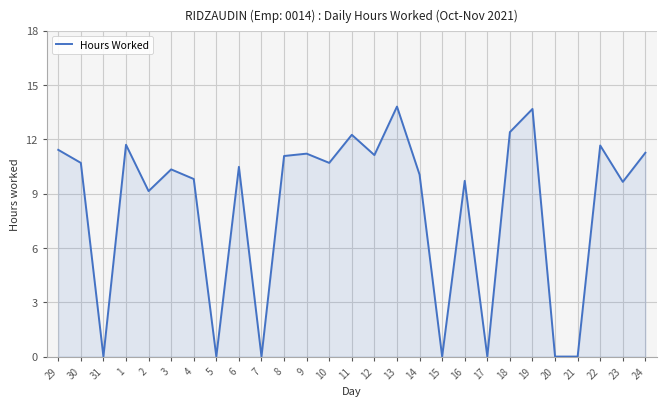

What is the difference between the maximum and minimum values?

13.8